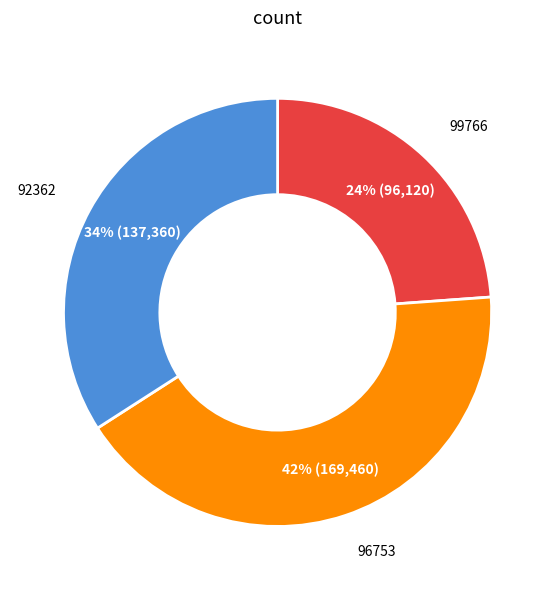

To the nearest percent, what percentage of the pie is 99766?

24%